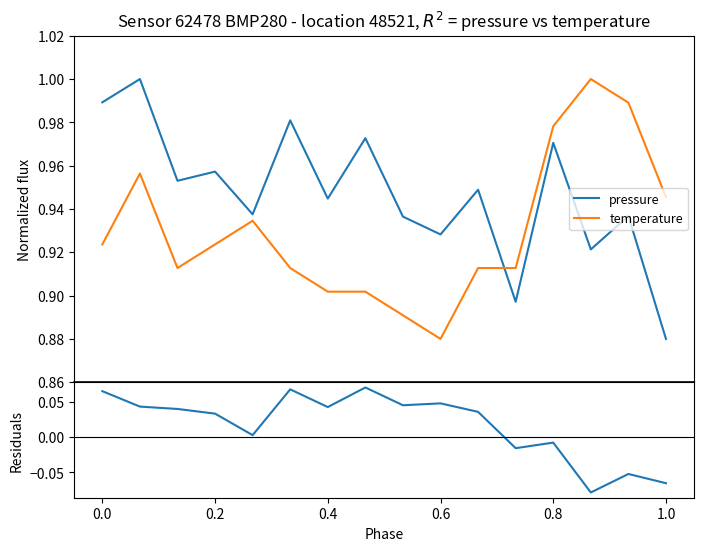

True or false: pressure and temperature intersect in this chart.

True